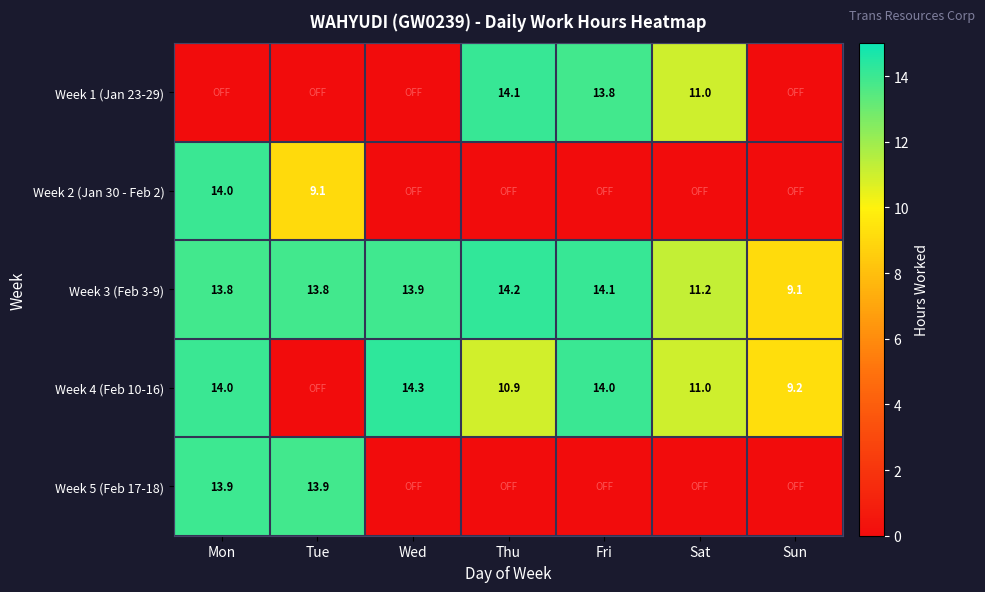

Between Thu and Sat, which is larger?

Thu